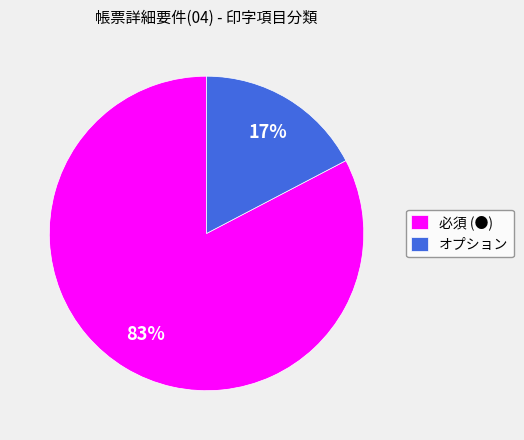

To the nearest percent, what is the average slice percentage?

50%